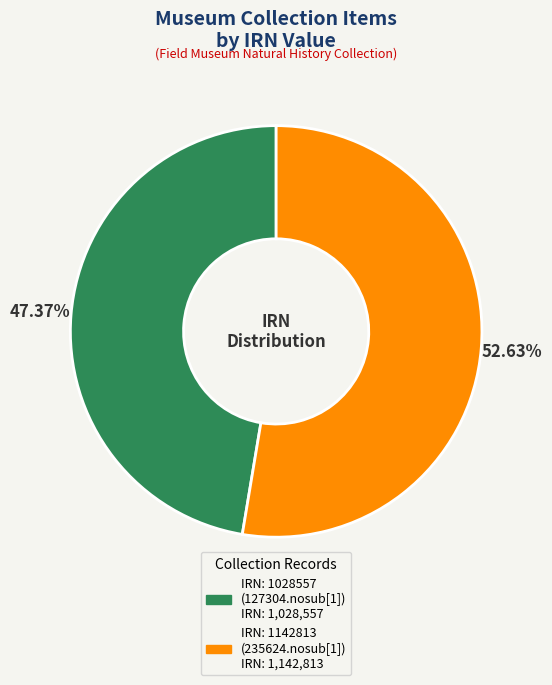

Does any single category account for the majority?

Yes